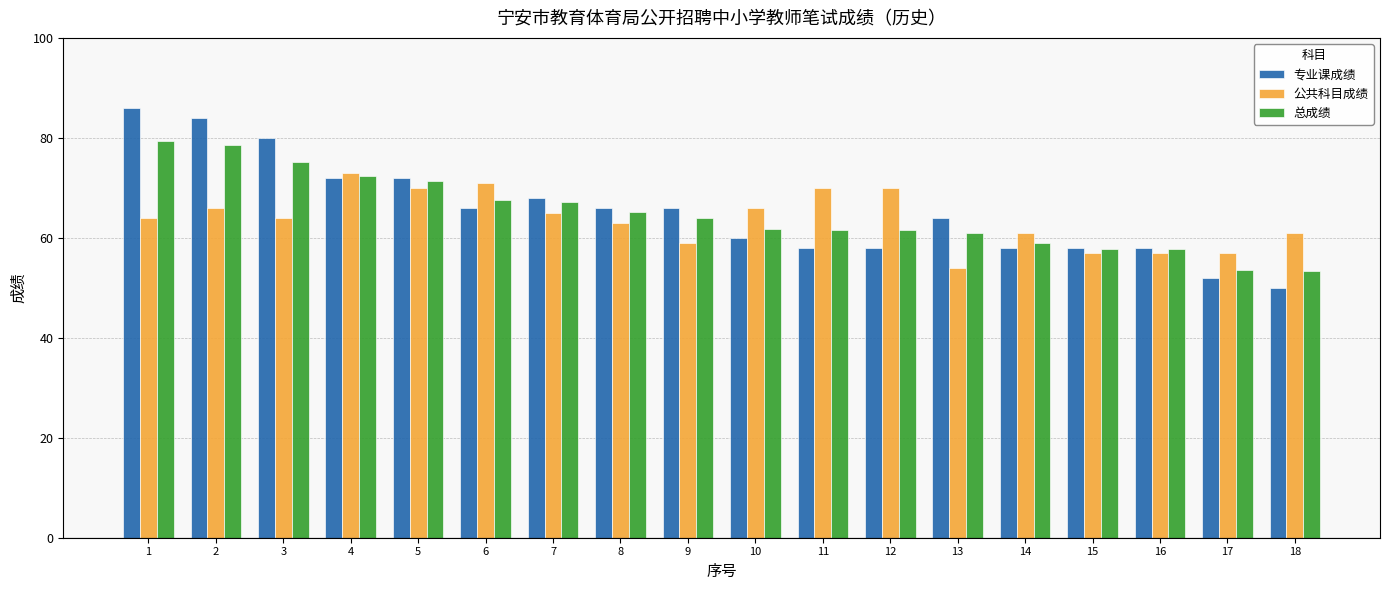

The value of 公共科目成绩 at 12 is 118.2. True or false?

False